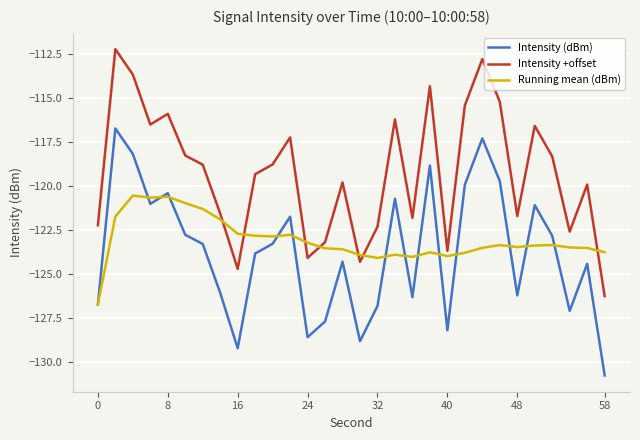

True or false: Intensity +offset and Intensity (dBm) cross at least once.

False